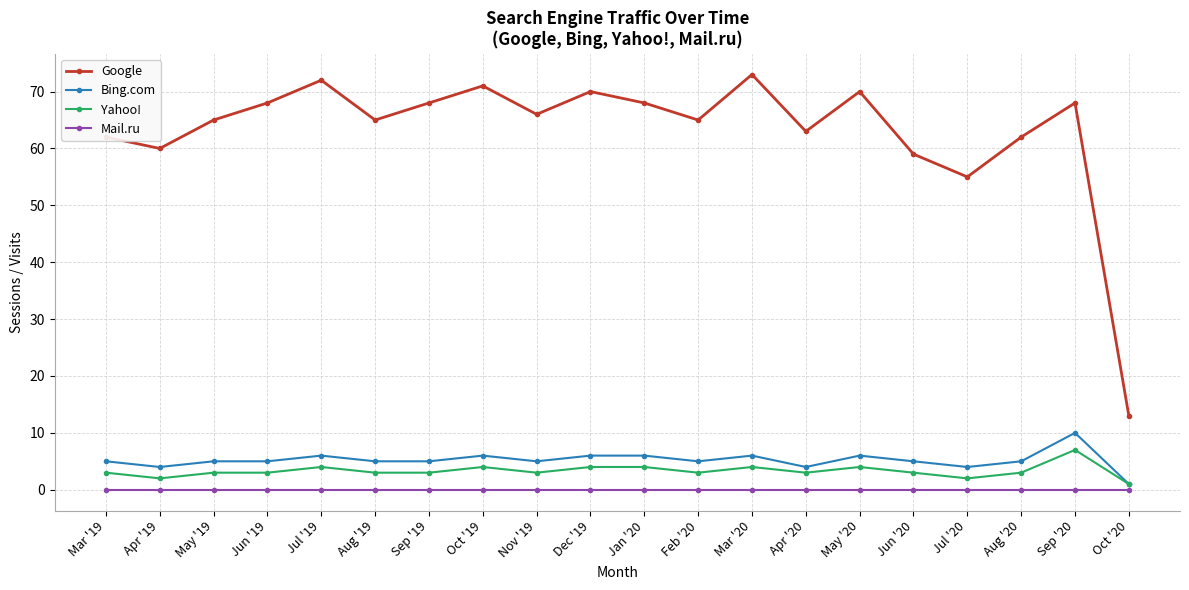

What is the difference between the maximum and minimum values in the Yahoo! series?

6